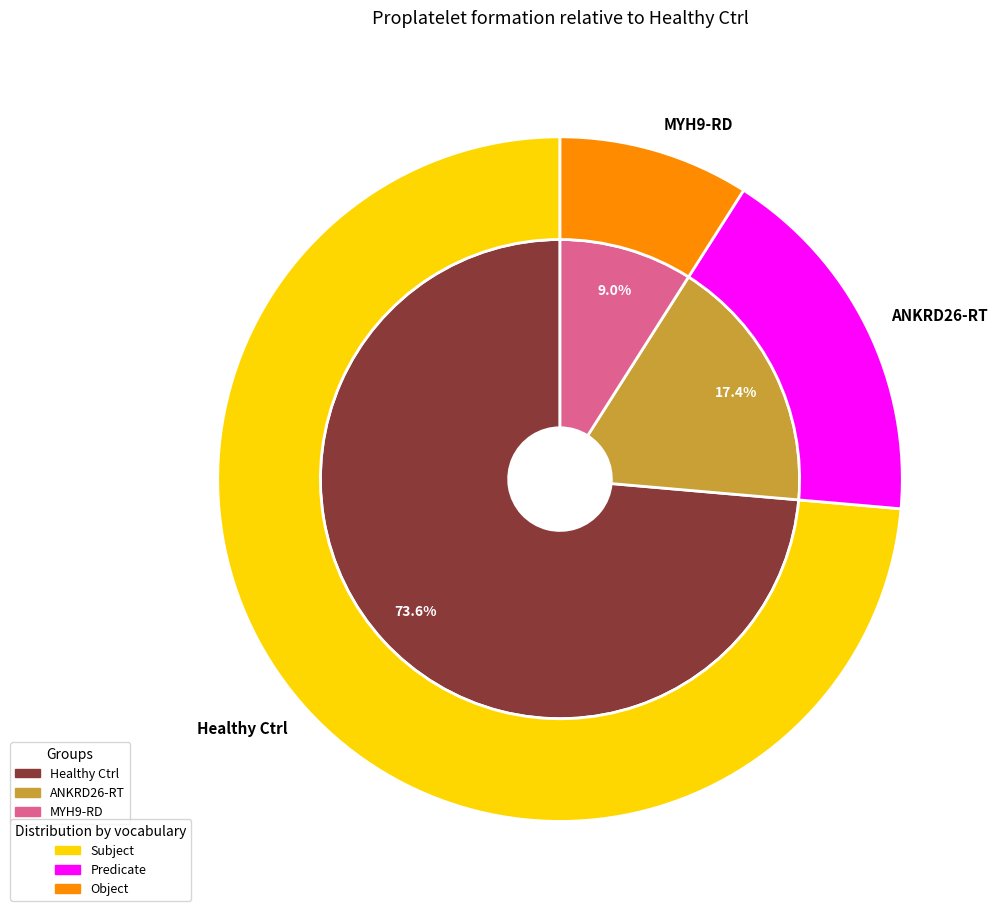

What is the majority slice?

Healthy Ctrl